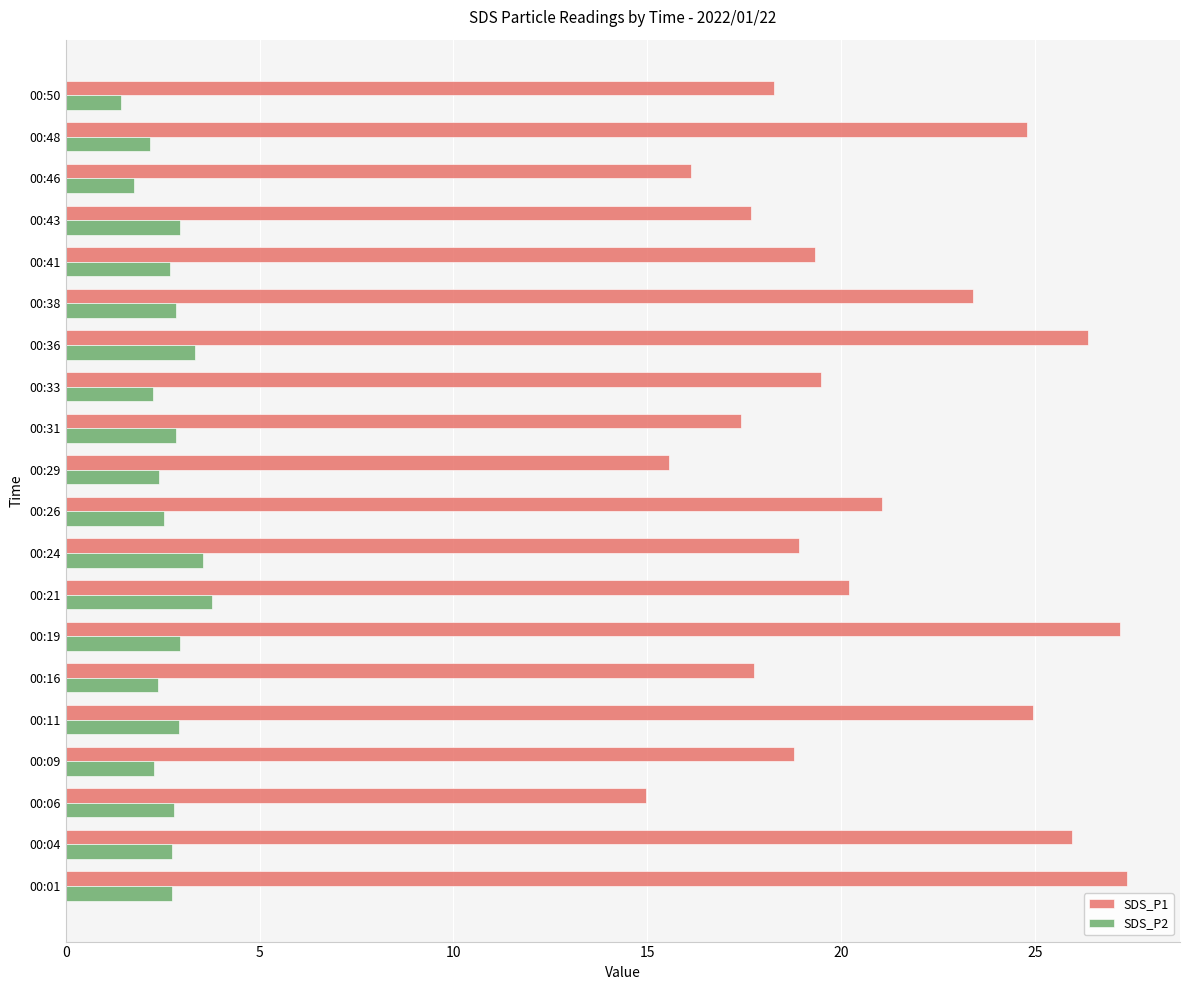

Is it true that SDS_P1 equals 24.9 at 00:11?

True